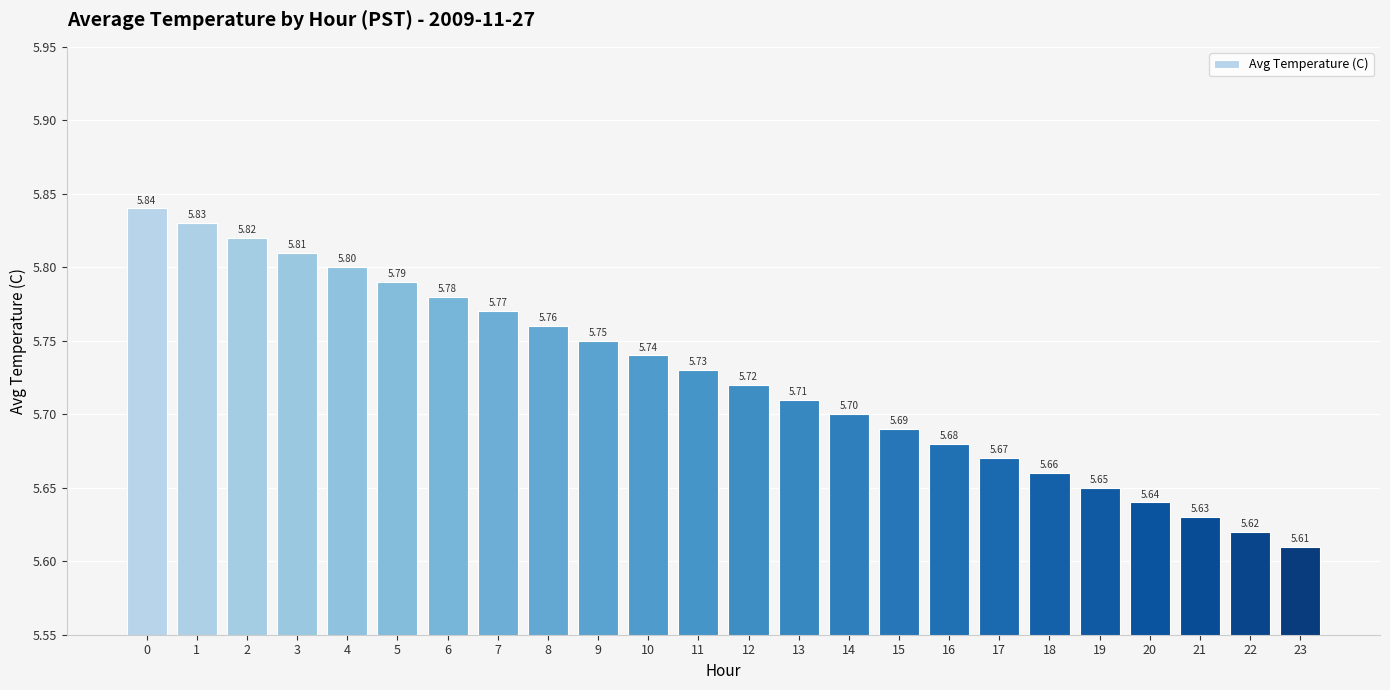

List the labels in order of value, smallest first.

23, 22, 21, 20, 19, 18, 17, 16, 15, 14, 13, 12, 11, 10, 9, 8, 7, 6, 5, 4, 3, 2, 1, 0